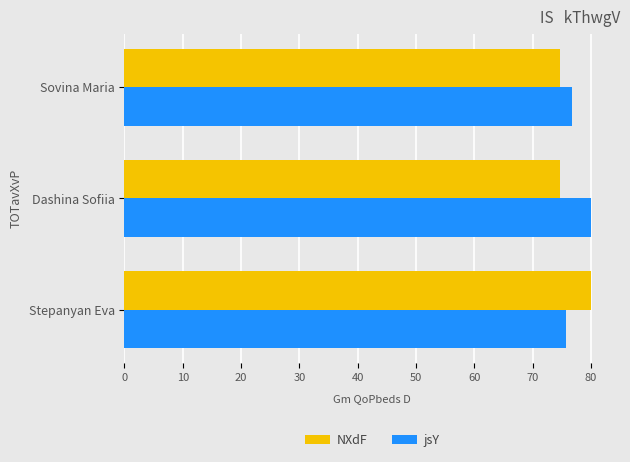

What is the difference between the highest and lowest values at Stepanyan Eva?

4.3